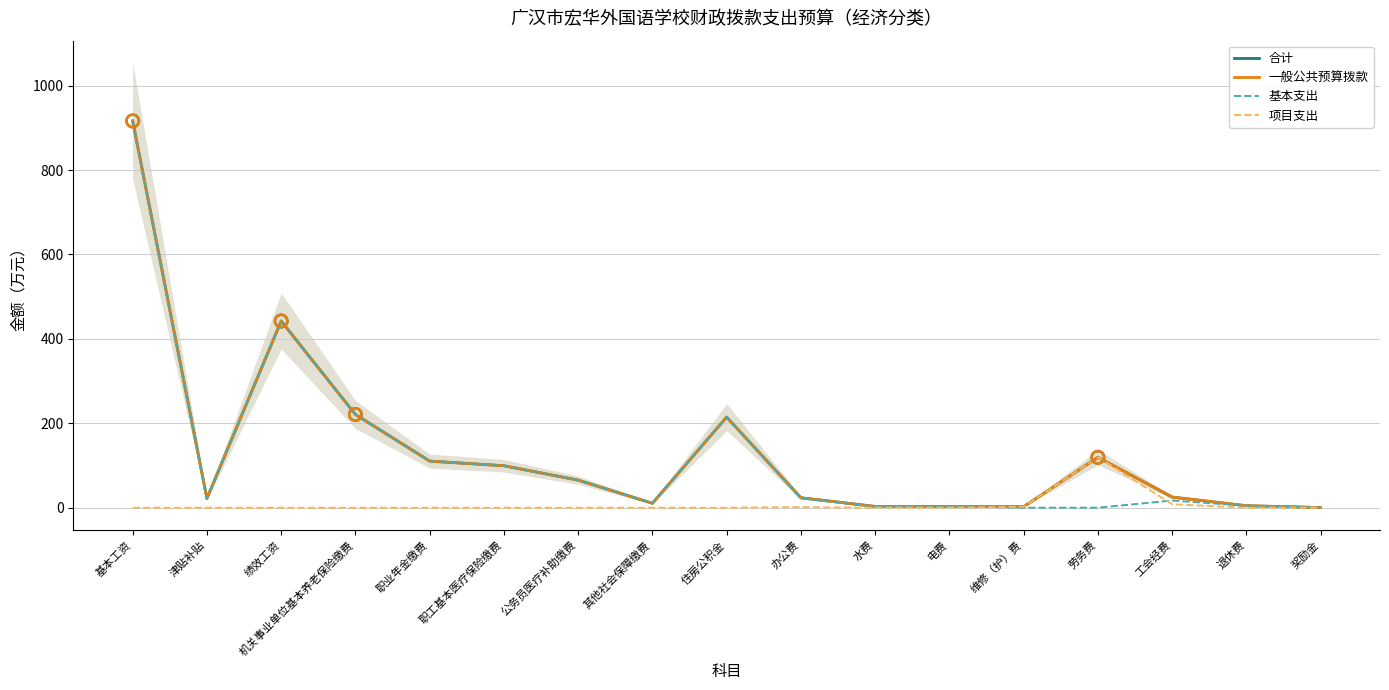

Which series reaches the minimum Y coordinate?

基本支出